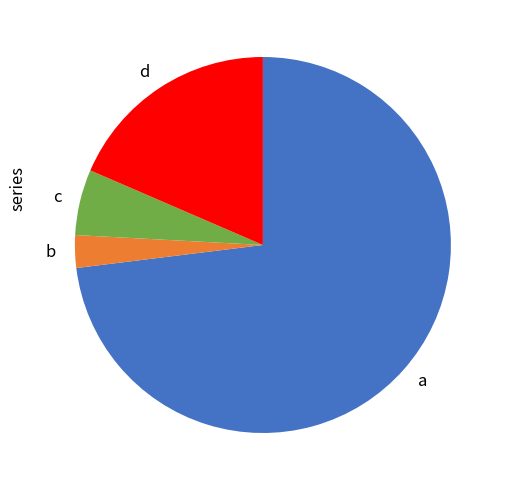

Which slice is the smallest?

b